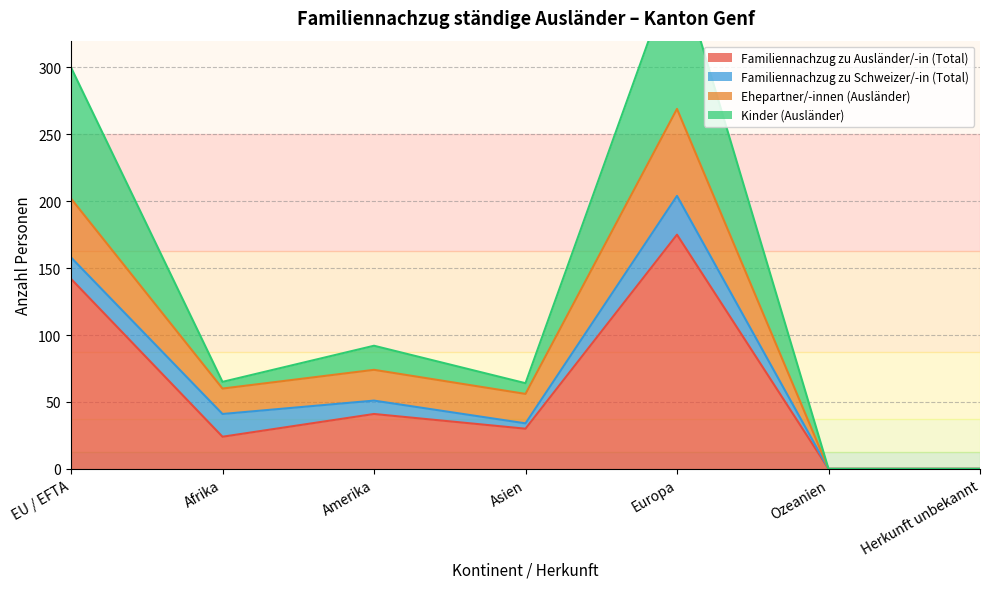

True or false: Ehepartner/-innen (Ausländer) and Kinder (Ausländer) intersect in this chart.

False